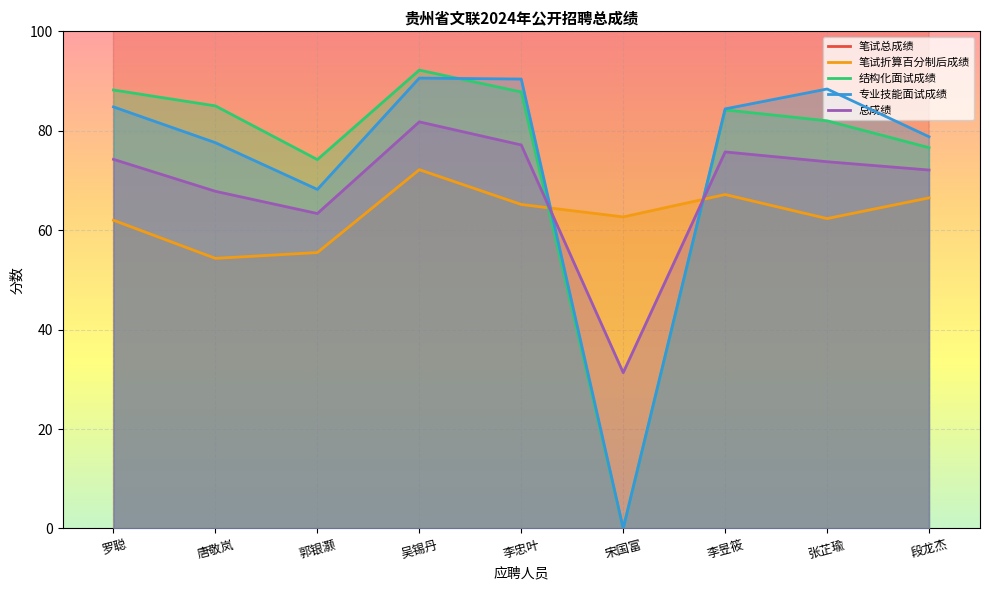

In 笔试折算百分制后成绩, how many points are higher than both neighbors (excluding endpoints)?

2